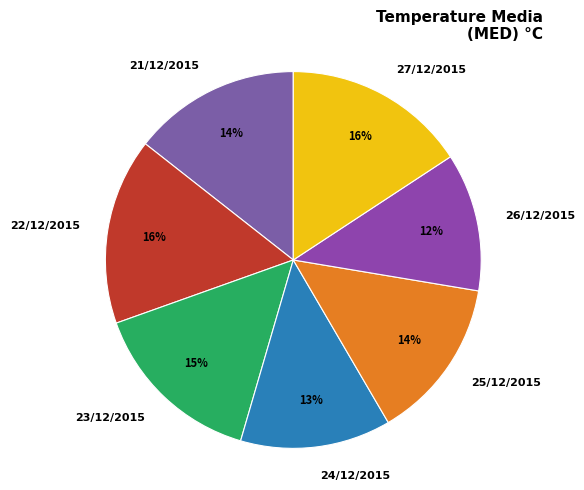

To the nearest percent, what is the difference between the 27/12/2015 and 26/12/2015 slice percentages?

4%